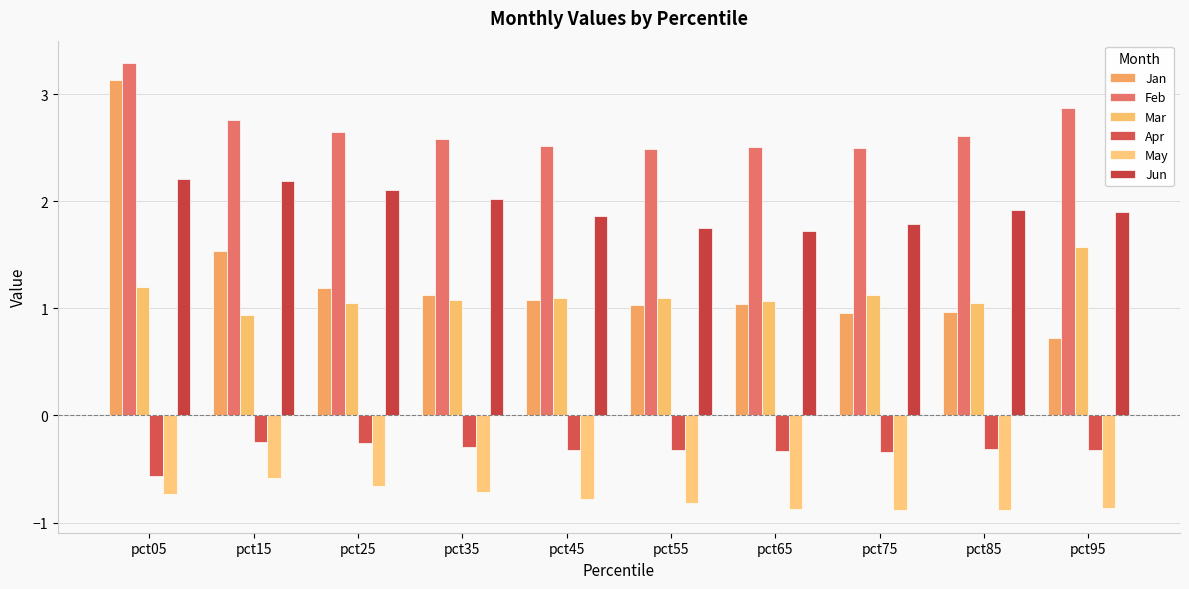

What are all the series names shown in the legend?

Jan, Feb, Mar, Apr, May, Jun